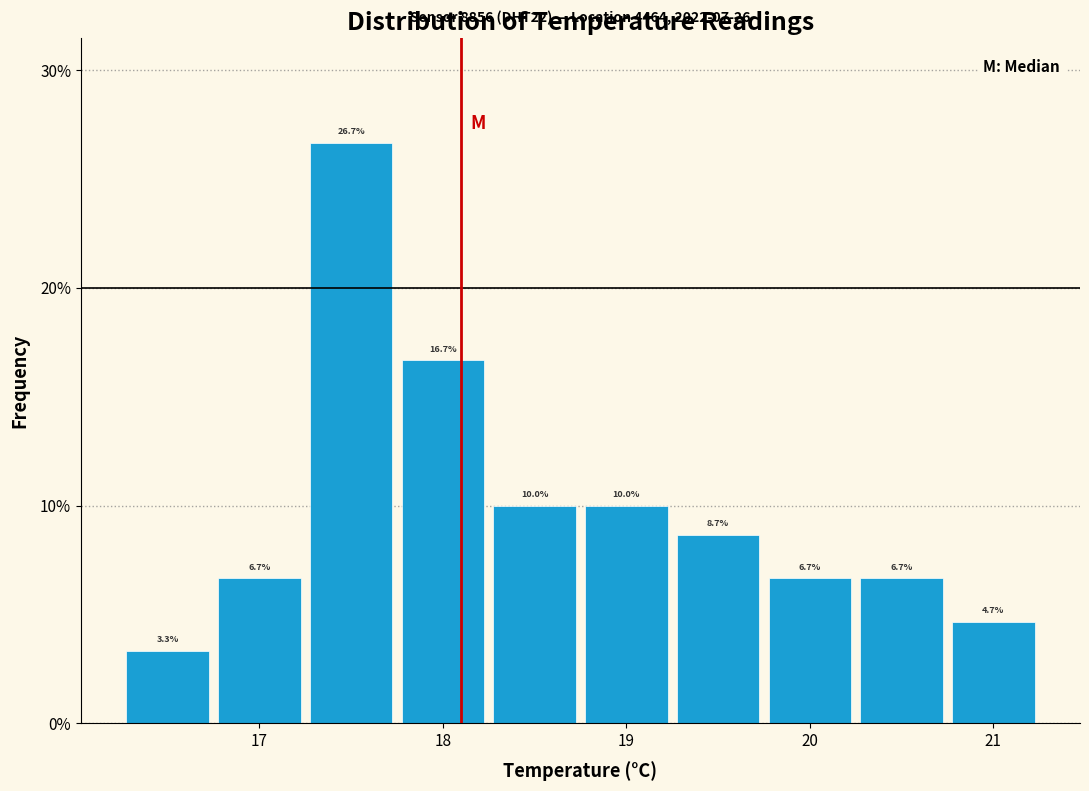

Reading left to right, list every bar in this chart as the range it spans on the x-axis followed by its height. The bar edges are not printed on the chart, so give them approximately, as read against the axis.

16.25 to 16.75: 3.3
16.75 to 17.25: 6.7
17.25 to 17.75: 26.7
17.75 to 18.25: 16.7
18.25 to 18.75: 10.0
18.75 to 19.25: 10.0
19.25 to 19.75: 8.7
19.75 to 20.25: 6.7
20.25 to 20.75: 6.7
20.75 to 21.25: 4.7